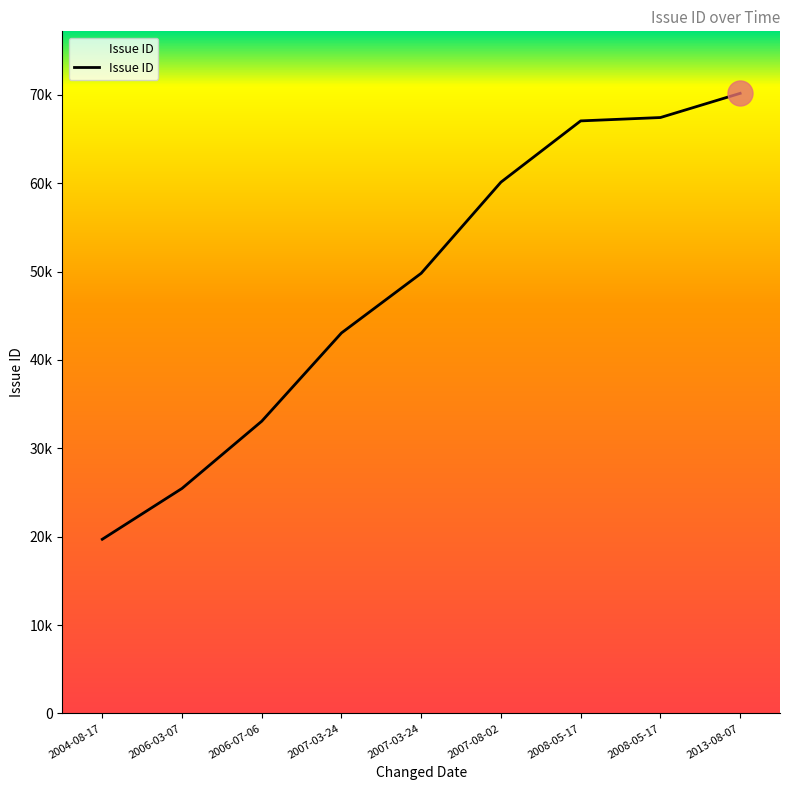

Does the chart display data point markers on the line(s)?

No